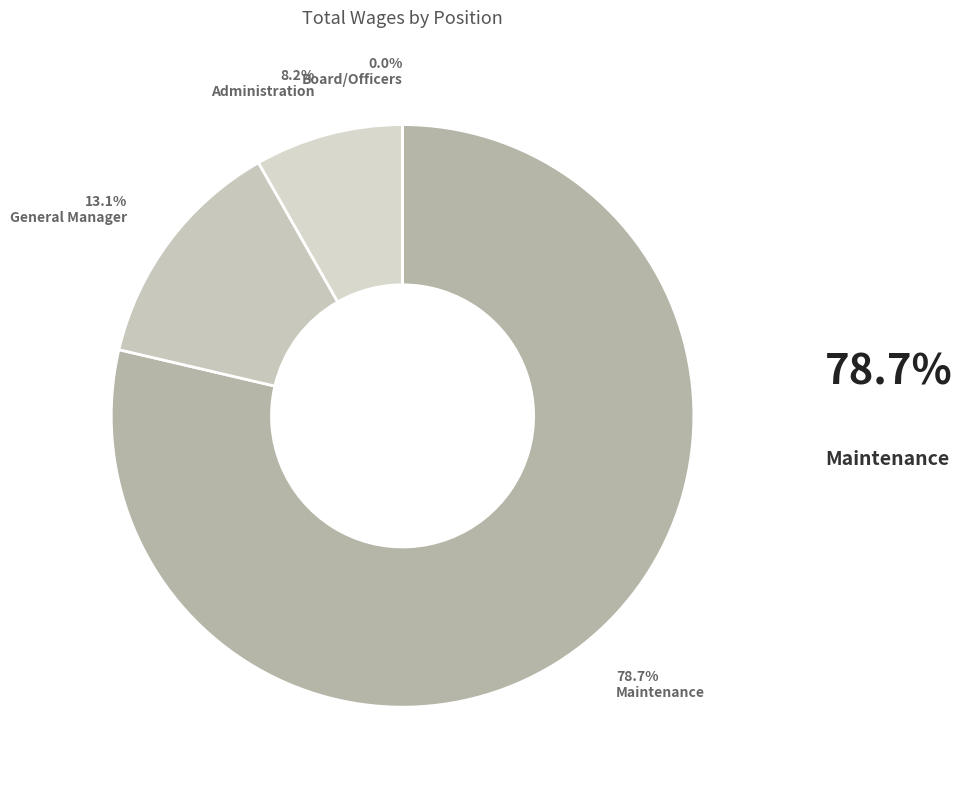

Which slice is the largest?

Maintenance